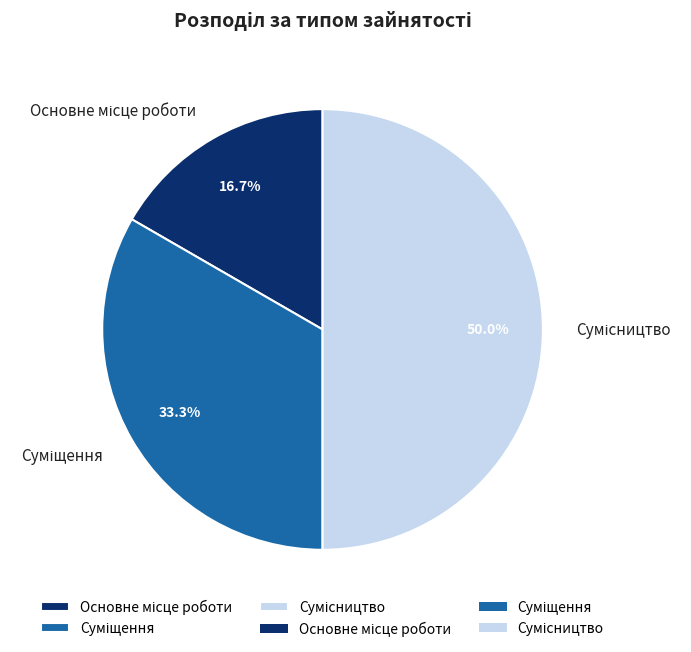

What is the change in value from Основне місце роботи to Сумісництво?

+2